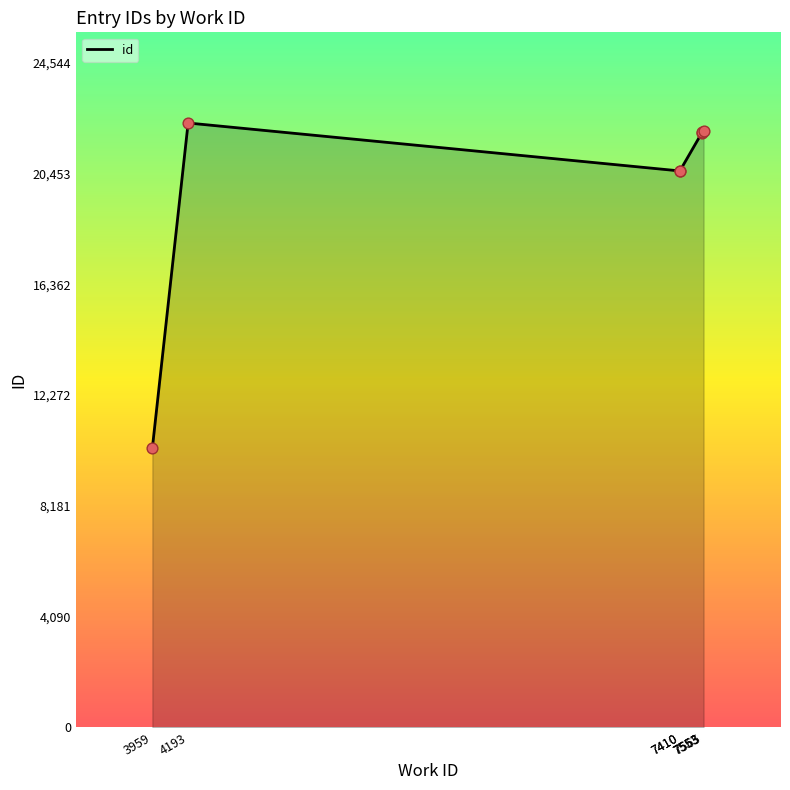

Which has a higher value, 4193 or 7565?

4193